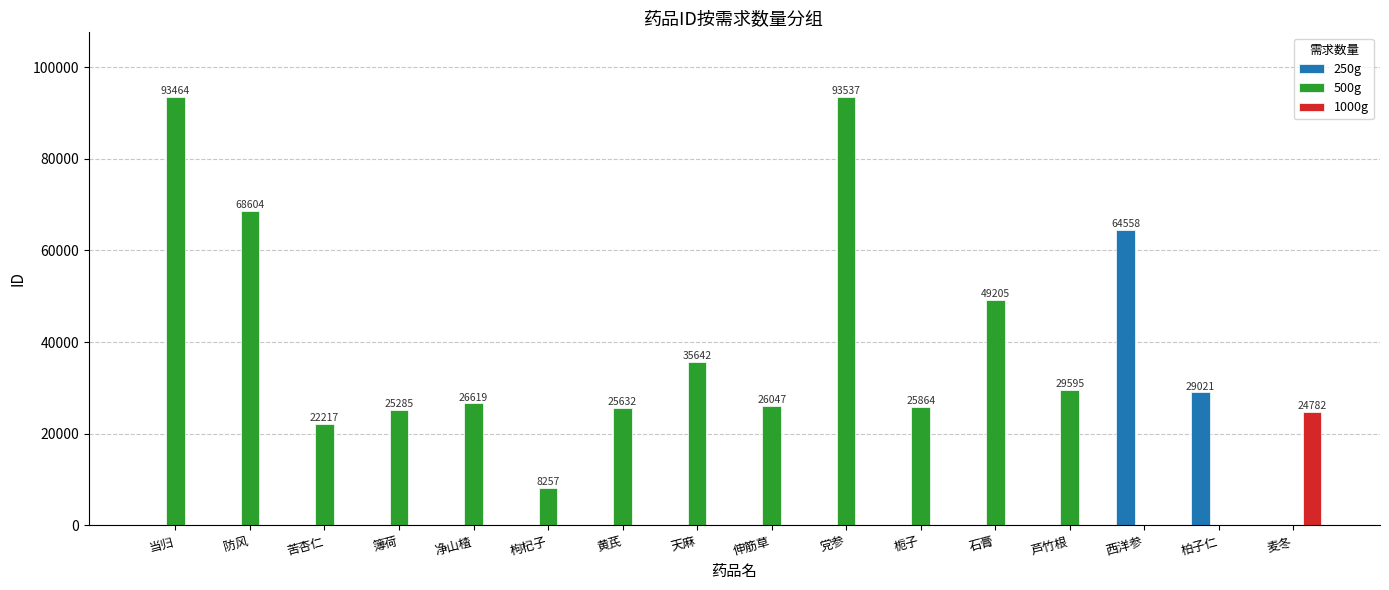

Between 天麻 and 伸筋草, which series saw the biggest shift?

500g